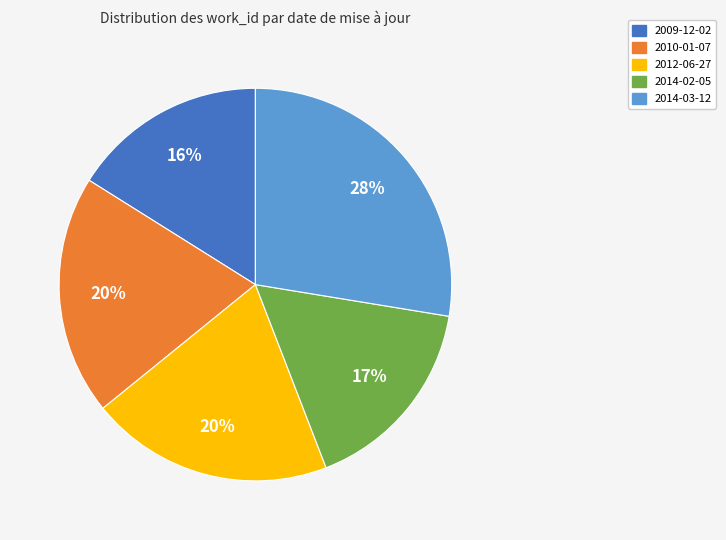

True or false: 2014-02-05 accounts for 28% of the total.

False